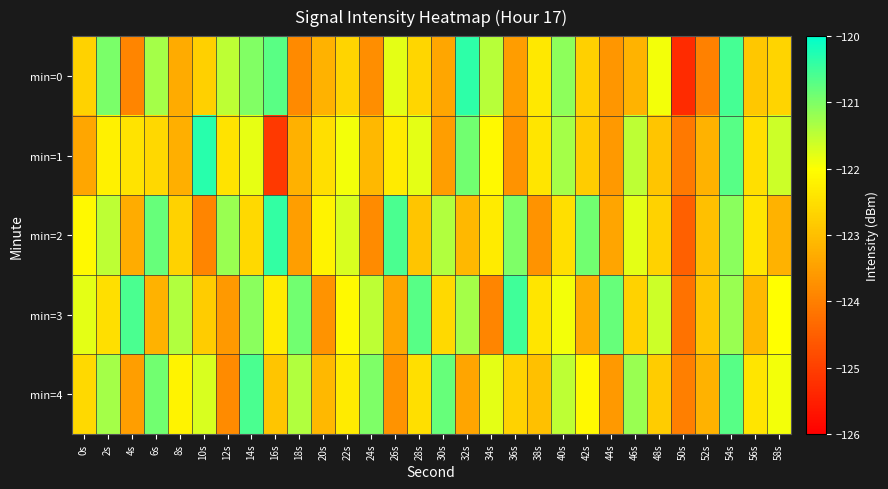

Reading left to right, what are all the values shown in this chart?

min=0: 0s=-122.7	2s=-121.0	4s=-123.9	6s=-121.3	8s=-123.3	10s=-122.7	12s=-121.5	14s=-121.0	16s=-120.7	18s=-123.8	20s=-123.2	22s=-122.7	24s=-123.8	26s=-121.8	28s=-122.6	30s=-123.4	32s=-120.4	34s=-121.4	36s=-123.5	38s=-122.3	40s=-121.1	42s=-122.7	44s=-123.7	46s=-123.2	48s=-121.9	50s=-125.3	52s=-124.0	54s=-120.5	56s=-122.9	58s=-122.7
min=1: 0s=-123.4	2s=-122.2	4s=-122.4	6s=-122.6	8s=-123.2	10s=-120.3	12s=-122.4	14s=-121.8	16s=-125.1	18s=-123.2	20s=-122.5	22s=-121.9	24s=-123.1	26s=-122.3	28s=-121.8	30s=-123.5	32s=-120.9	34s=-122.1	36s=-123.7	38s=-122.4	40s=-121.3	42s=-122.8	44s=-123.6	46s=-121.5	48s=-122.9	50s=-124.1	52s=-123.2	54s=-120.7	56s=-122.5	58s=-121.6
min=2: 0s=-122.1	2s=-121.5	4s=-123.3	6s=-120.8	8s=-122.7	10s=-123.9	12s=-121.2	14s=-122.6	16s=-120.4	18s=-123.5	20s=-122.2	22s=-121.7	24s=-123.8	26s=-120.6	28s=-122.9	30s=-121.4	32s=-123.1	34s=-122.3	36s=-121.0	38s=-123.7	40s=-122.5	42s=-120.9	44s=-123.4	46s=-121.8	48s=-122.7	50s=-124.5	52s=-123.0	54s=-121.1	56s=-122.4	58s=-123.2
min=3: 0s=-121.8	2s=-122.5	4s=-120.6	6s=-123.2	8s=-121.4	10s=-122.8	12s=-123.6	14s=-121.1	16s=-122.3	18s=-120.9	20s=-123.7	22s=-122.1	24s=-121.5	26s=-123.4	28s=-120.7	30s=-122.6	32s=-121.3	34s=-123.9	36s=-120.5	38s=-122.4	40s=-121.9	42s=-123.3	44s=-120.8	46s=-122.7	48s=-121.6	50s=-124.2	52s=-122.9	54s=-121.2	56s=-123.1	58s=-122.0
min=4: 0s=-122.6	2s=-121.3	4s=-123.5	6s=-120.9	8s=-122.2	10s=-121.7	12s=-123.8	14s=-120.6	16s=-122.9	18s=-121.4	20s=-123.1	22s=-122.3	24s=-121.0	26s=-123.7	28s=-122.5	30s=-120.8	32s=-123.4	34s=-121.8	36s=-122.7	38s=-123.0	40s=-121.5	42s=-122.1	44s=-123.6	46s=-121.2	48s=-122.8	50s=-124.0	52s=-123.2	54s=-120.7	56s=-122.4	58s=-121.9